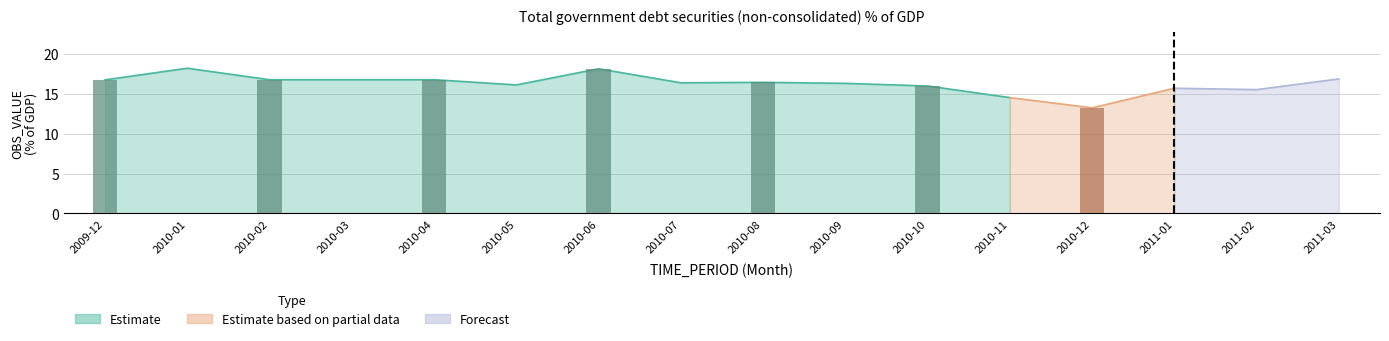

How many data points does each series have?

16